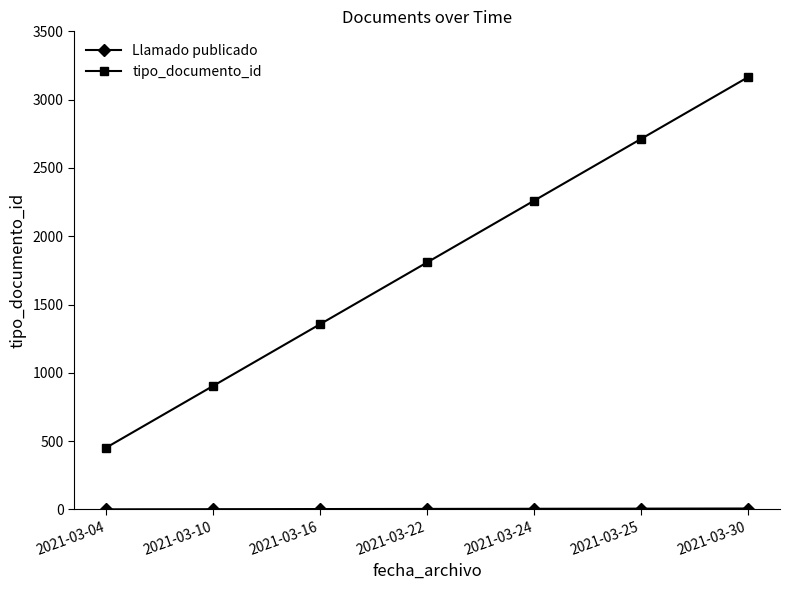

What is the average value of the tipo_documento_id series?

1808